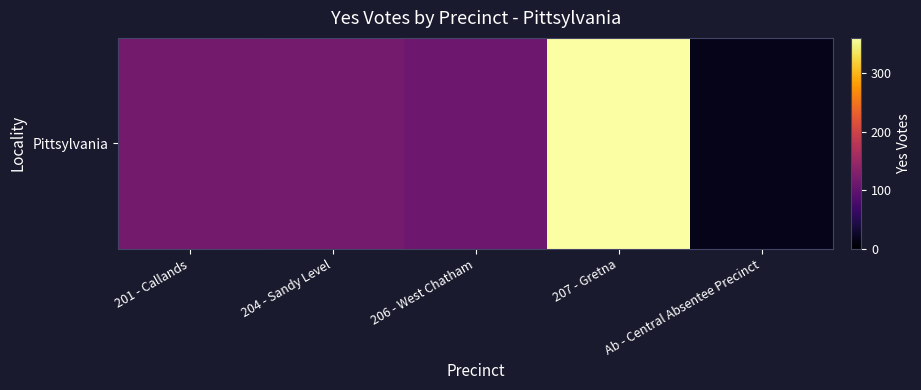

What is the minimum value shown in the chart?

16